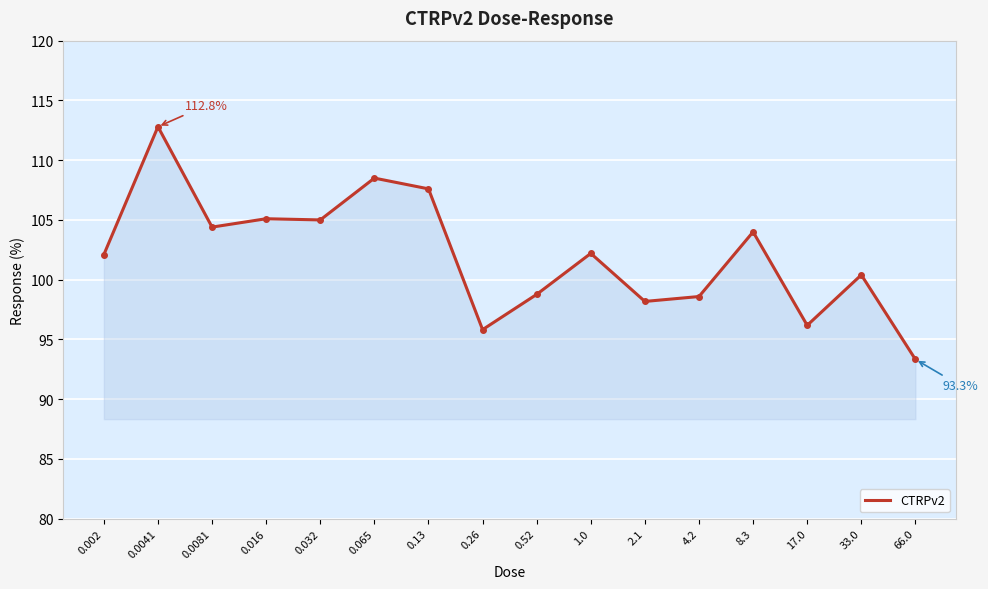

What is the approximate value at 8.3?

104.0